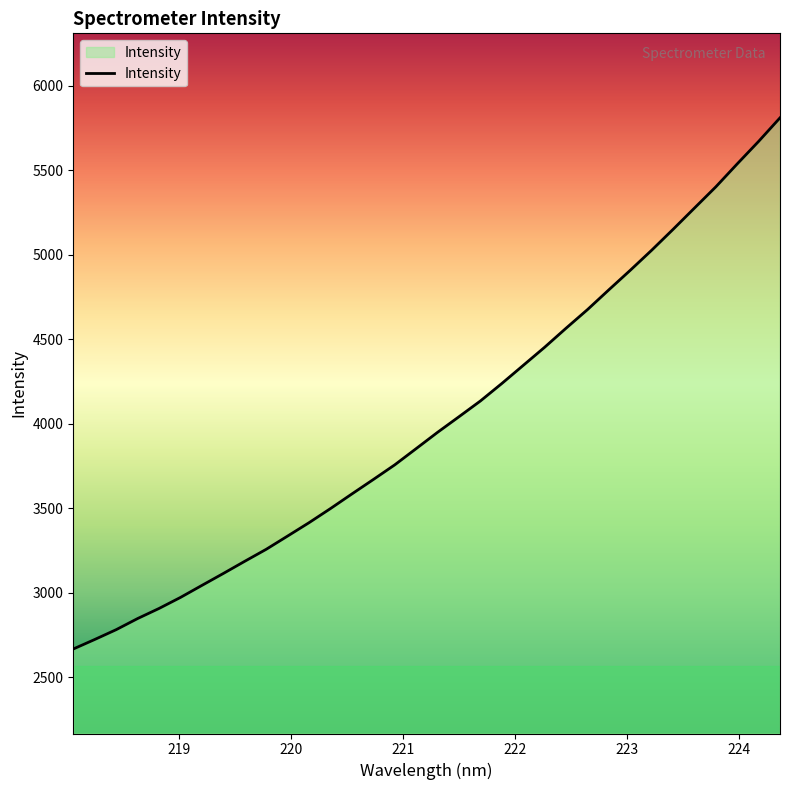

What is the difference between the maximum and minimum values?

3143.3